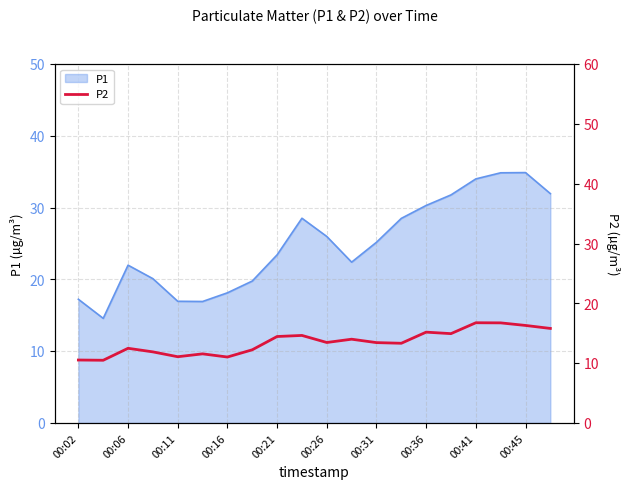

The value of P1 at 00:21 is 23.4. True or false?

True